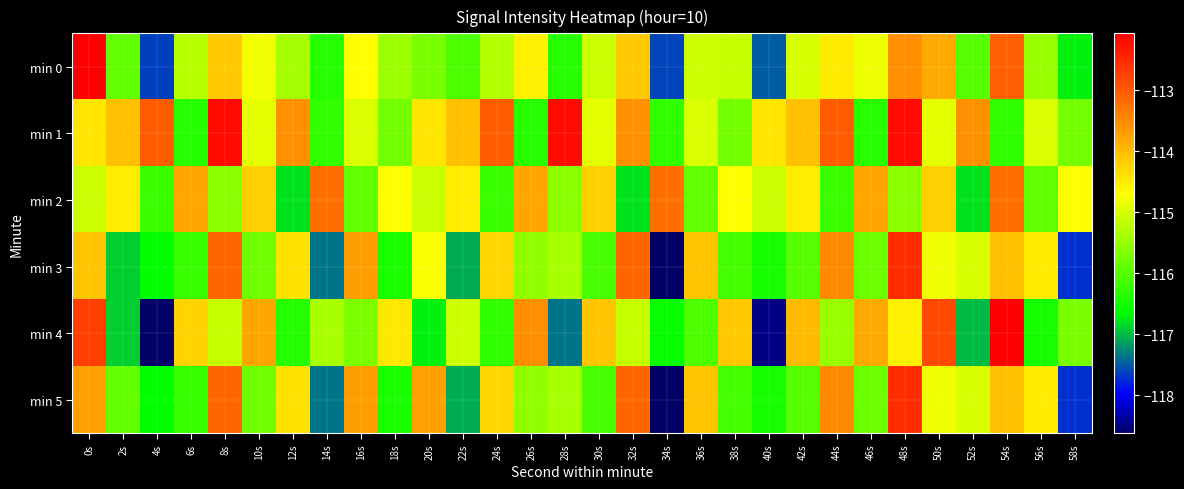

Rank the series at 58s from lowest to highest value.

min 3, min 5, min 0, min 1, min 4, min 2